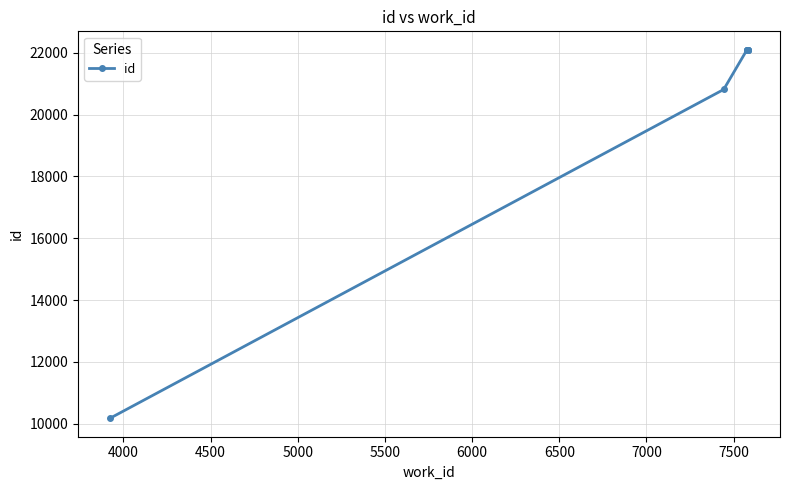

How many categories are shown in the chart?

10